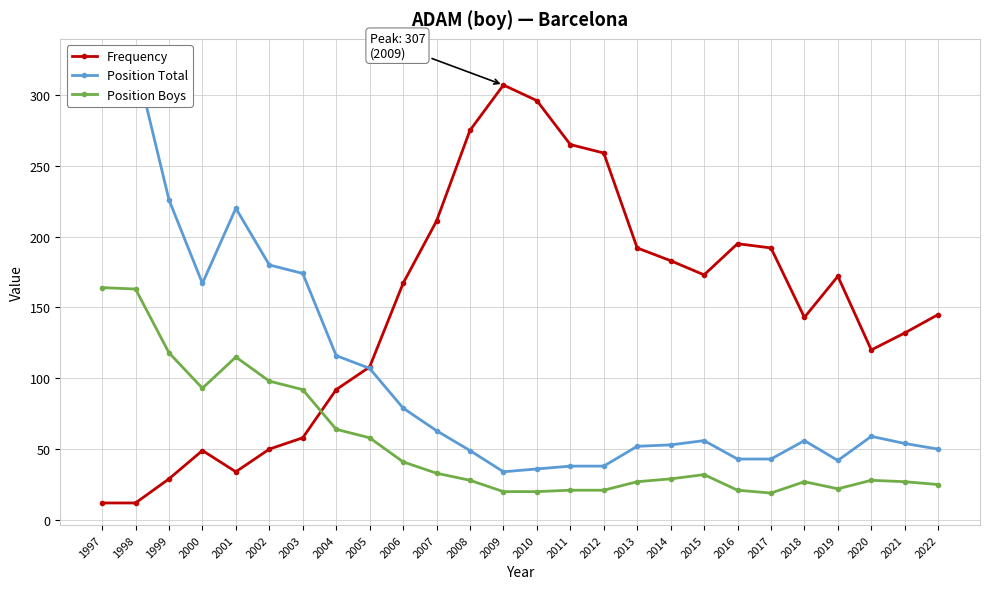

List the labels in order of Frequency value, smallest first.

1997, 1998, 1999, 2001, 2000, 2002, 2003, 2004, 2005, 2020, 2021, 2018, 2022, 2006, 2019, 2015, 2014, 2013, 2017, 2016, 2007, 2012, 2011, 2008, 2010, 2009